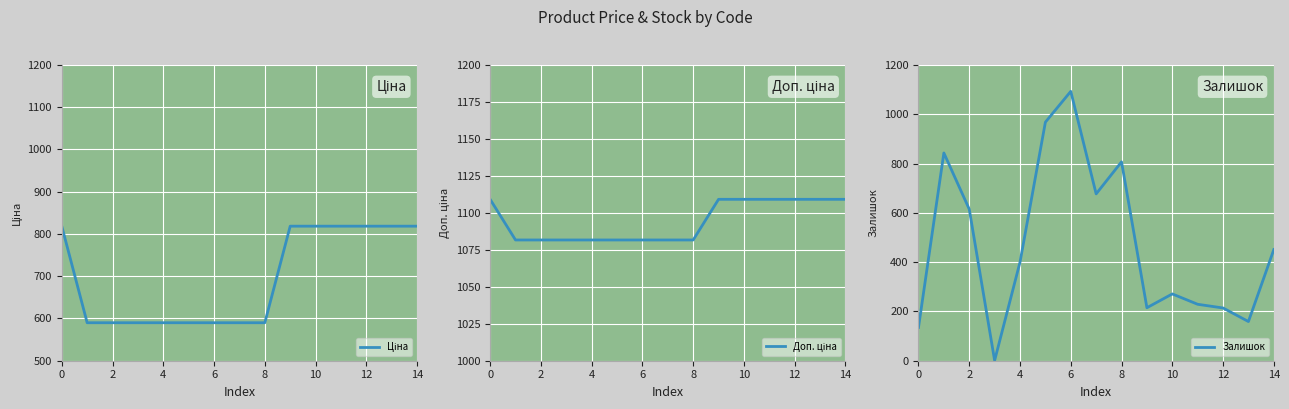

What is the maximum value for Залишок?

1093